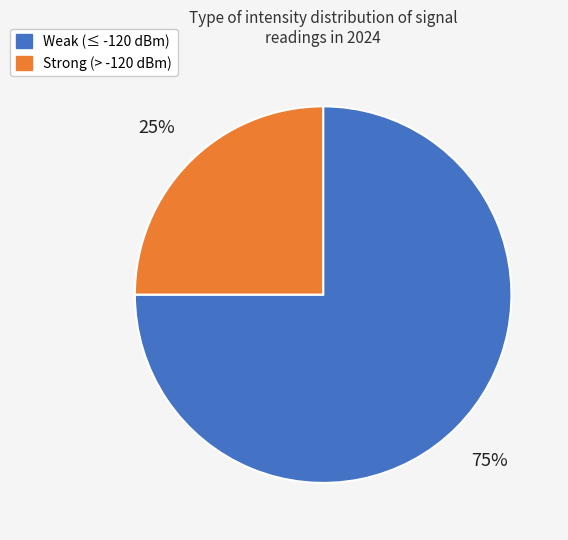

Does any single category account for the majority?

Yes